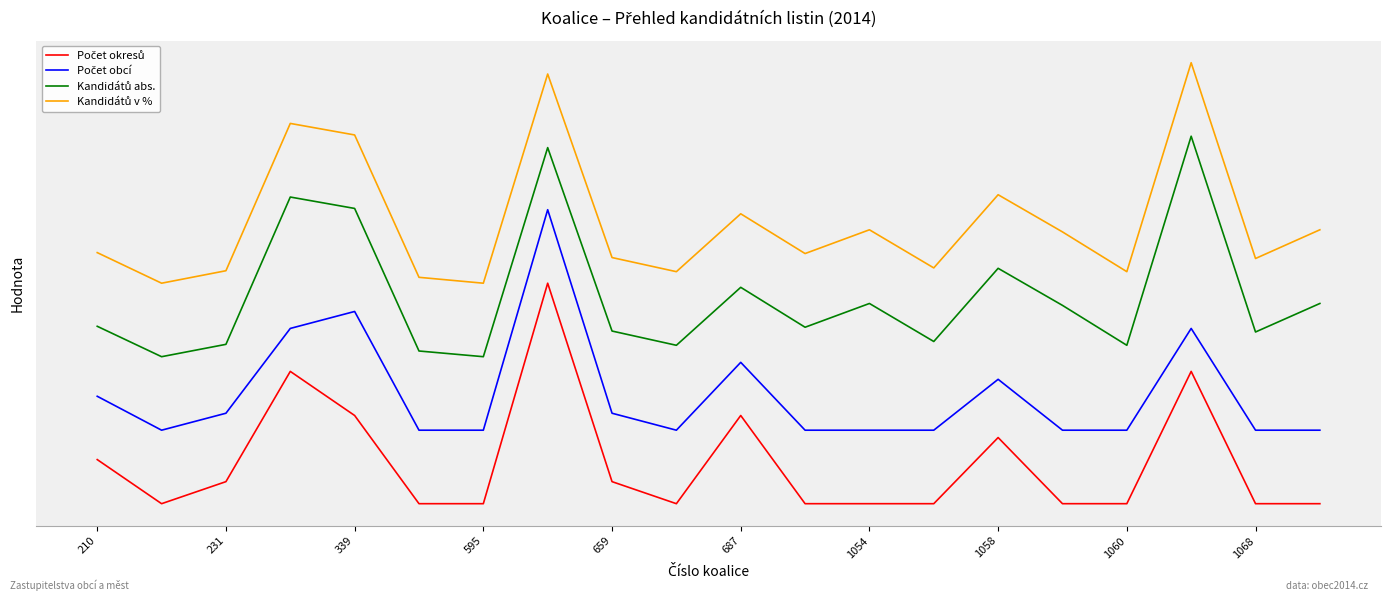

Does the chart have visible grid lines?

No